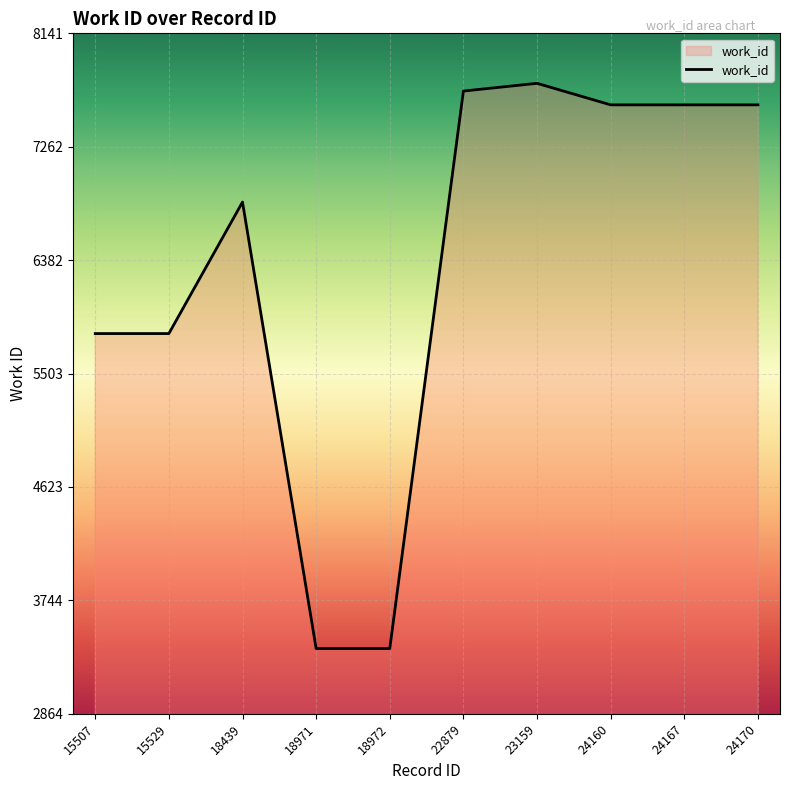

What is the greatest value displayed?

7754